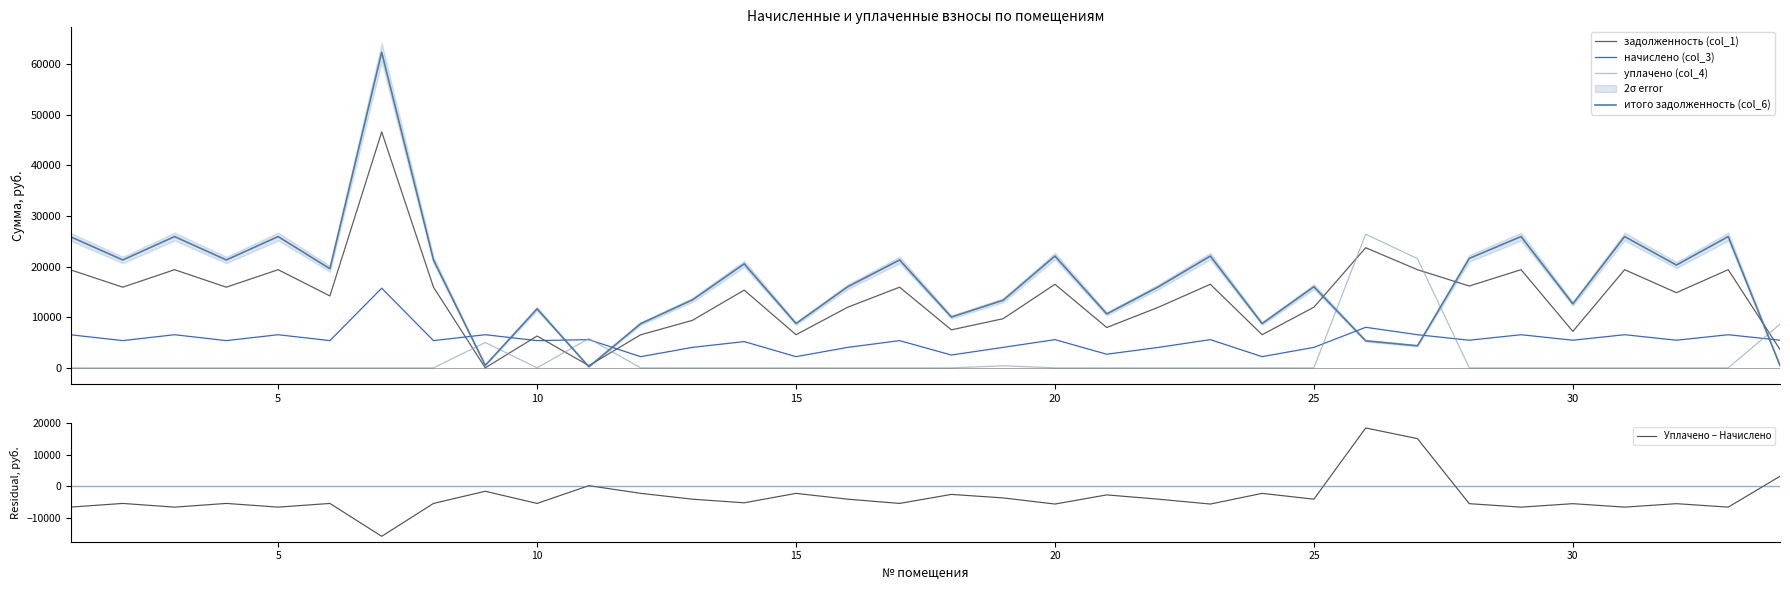

What is the value of the уплачено (col_4) point at the 27th from the left?

21573.6